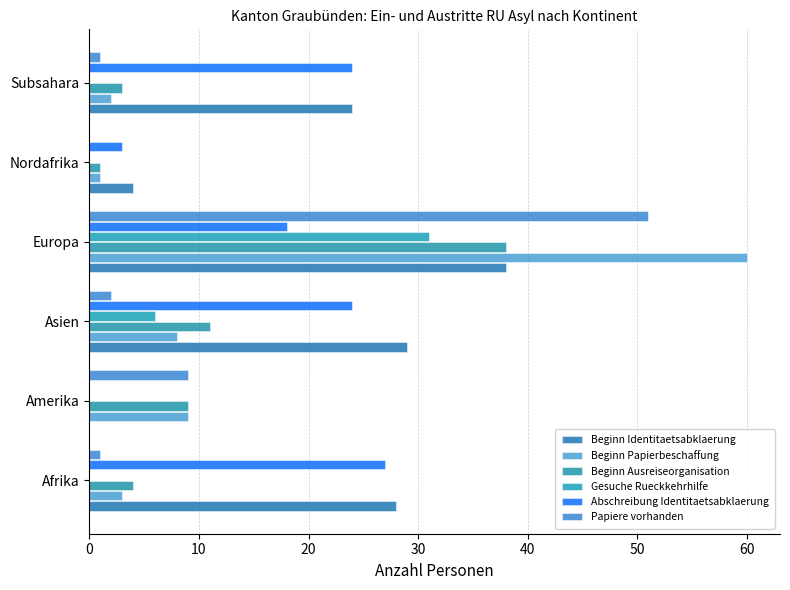

Which category has the highest value in the Beginn Identitaetsabklaerung series?

Europa